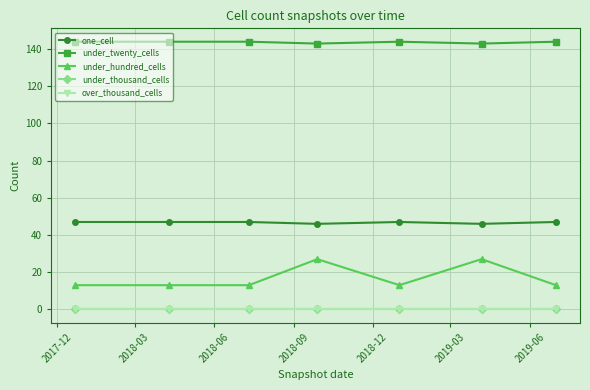

Does the chart have visible grid lines?

Yes